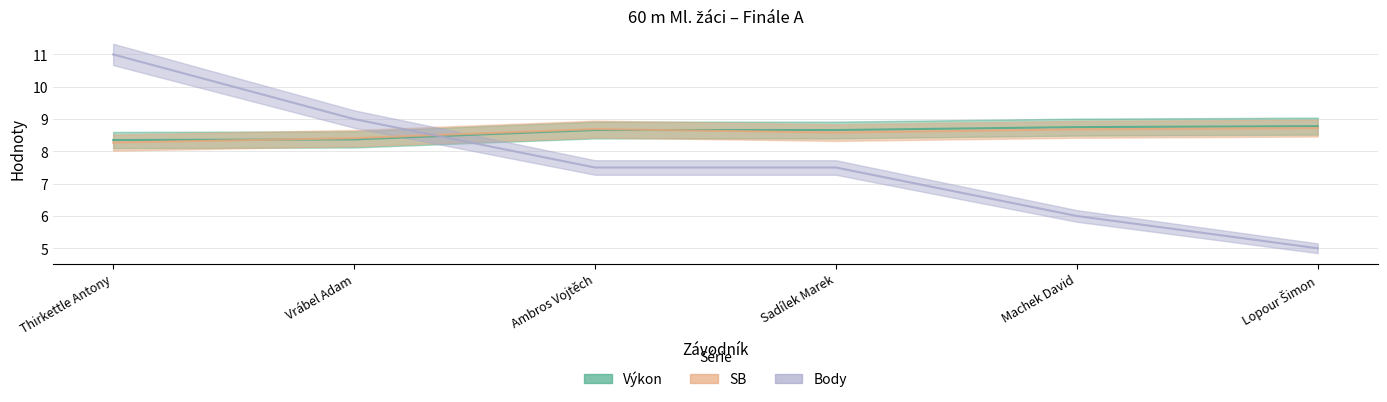

What is the value of the Body point at the 3rd from the left?

7.5